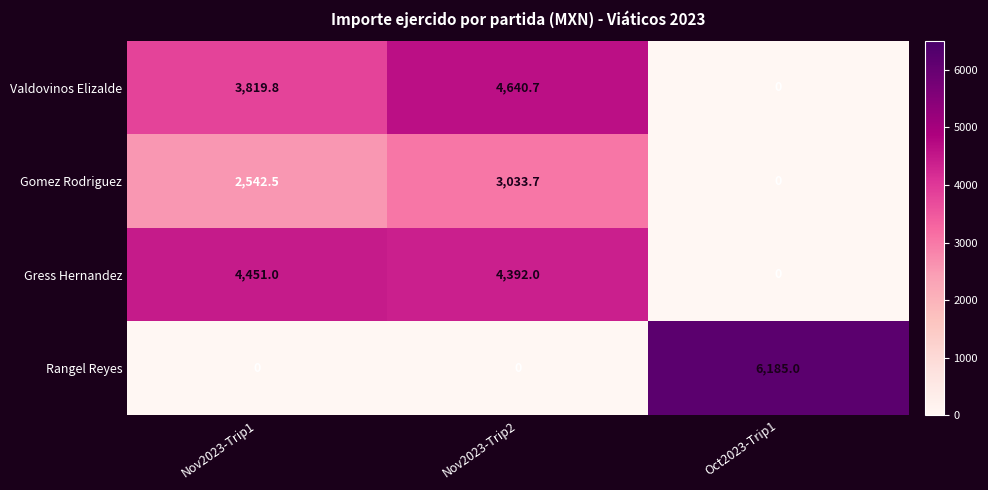

What is the difference between the highest and lowest values at Oct2023-Trip1?

6185.0